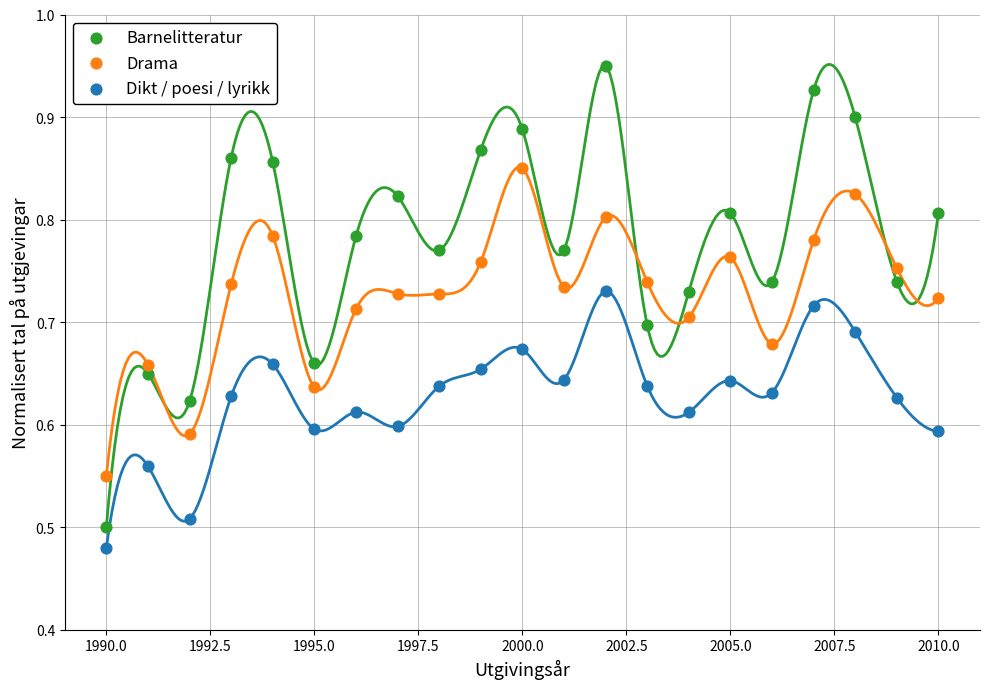

What is the X range (max minus min) for the scatter plot?

20.0